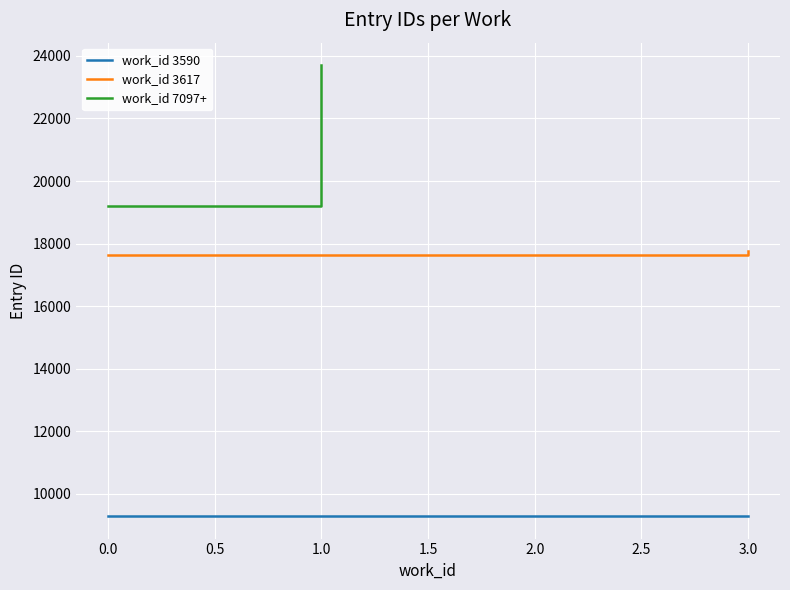

Count the number of categories in the chart.

4